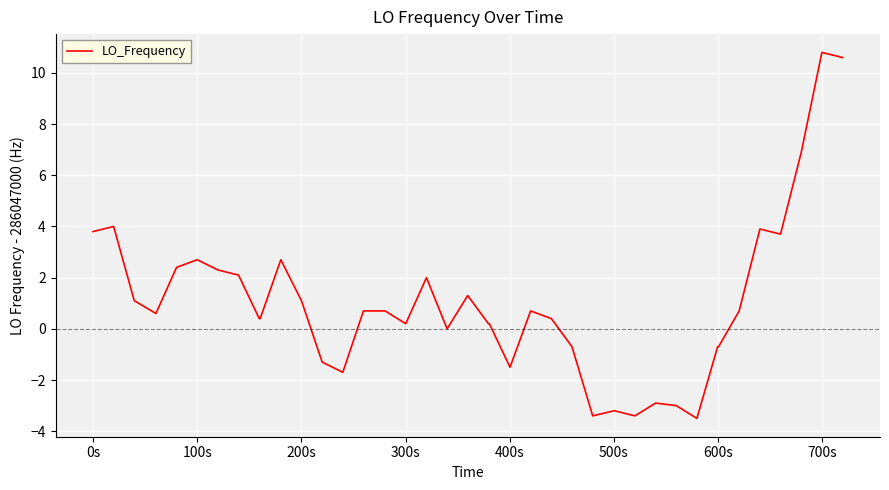

What is the difference between the maximum and minimum values?

14.3